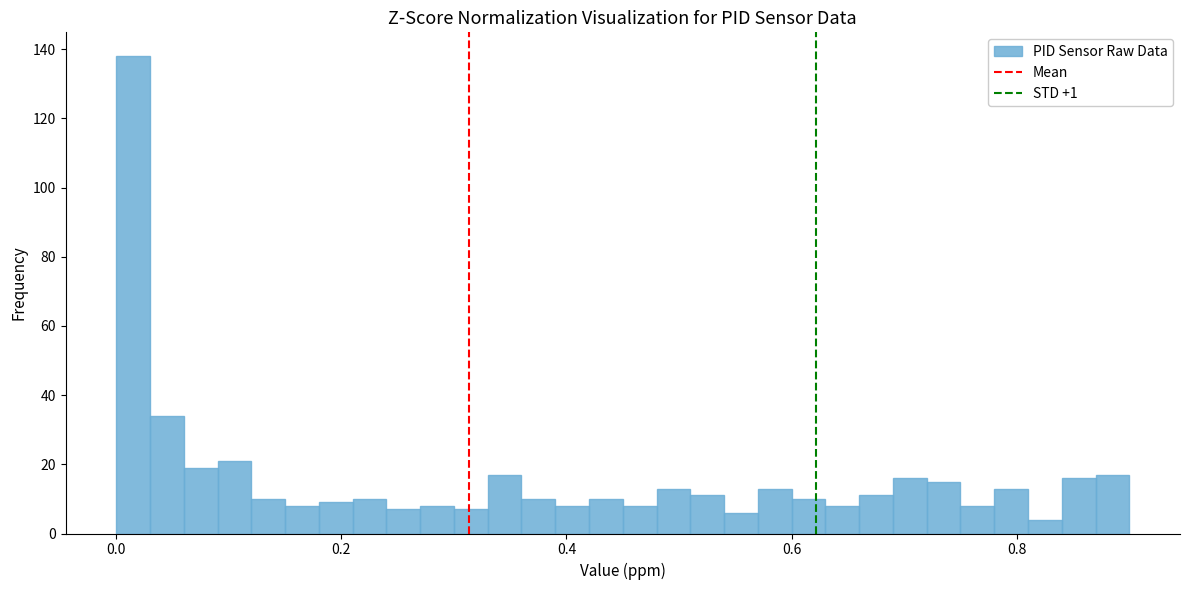

Read against the x-axis, roughly where is the centre of the tallest bar?

0.02